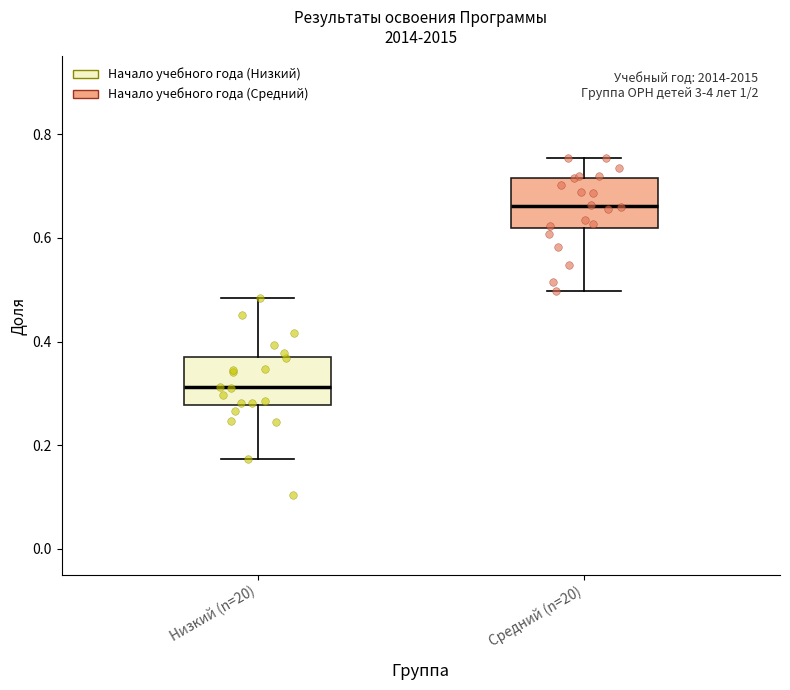

Which box has the highest median line?

Средний (n=20)